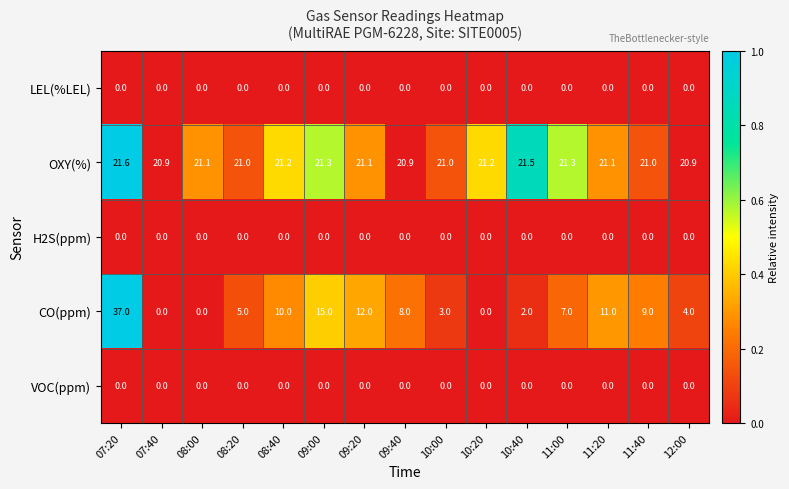

True or false: LEL(%LEL) has a value of 0.0 at 08:20.

True